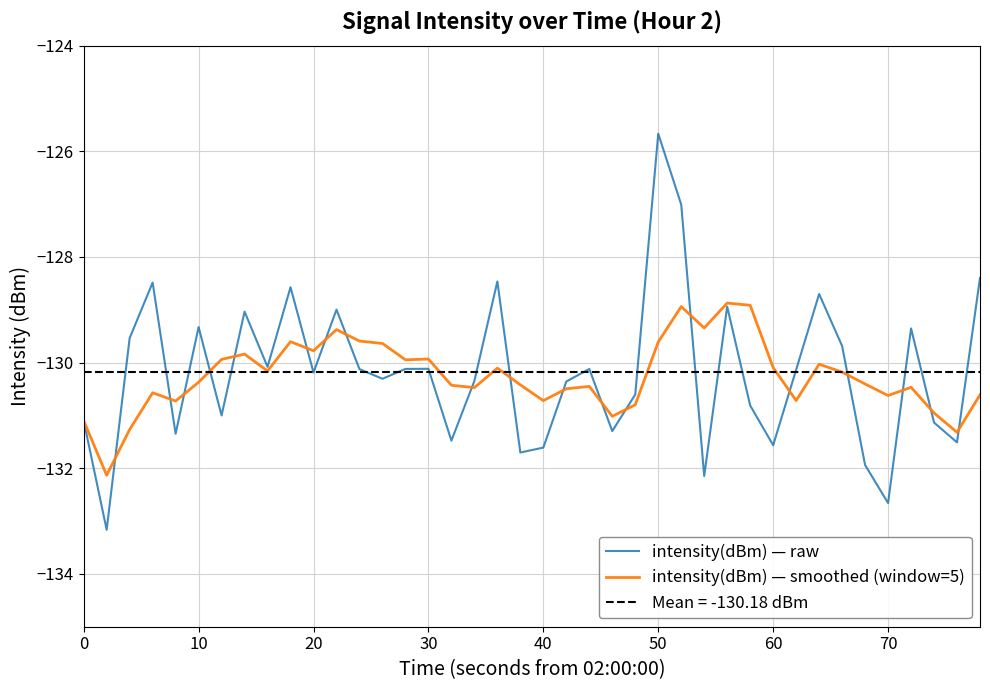

Which series has the largest range (max minus min)?

intensity(dBm) — raw